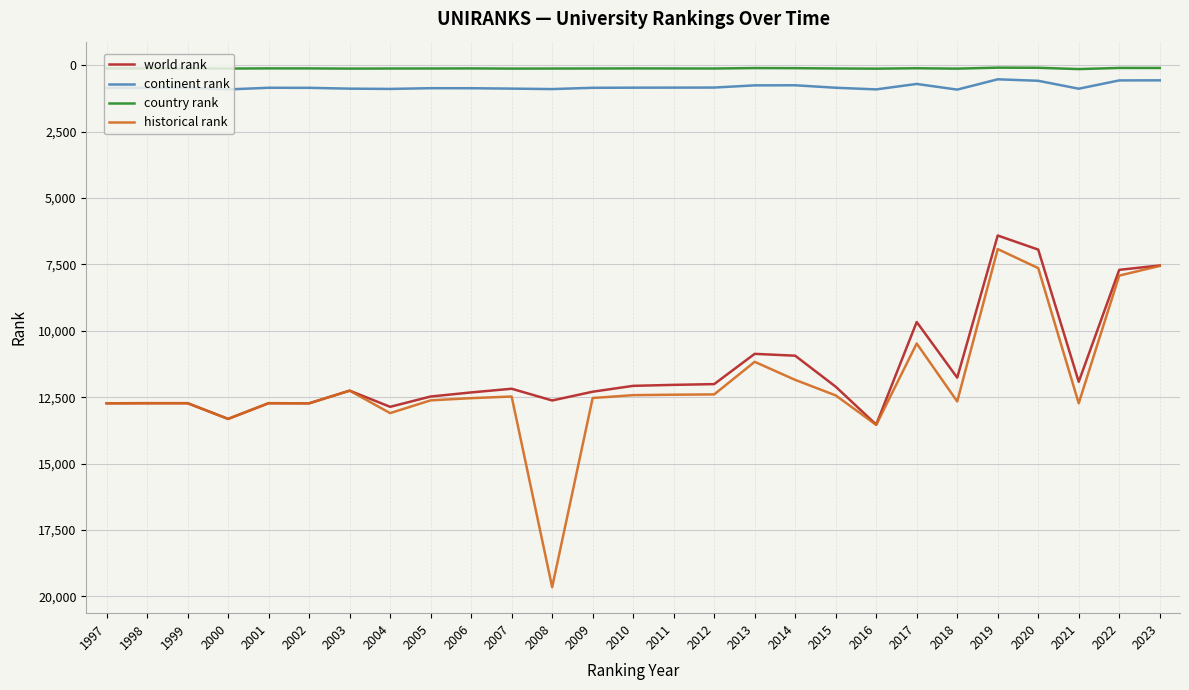

In world rank, how many points are higher than both neighbors (excluding endpoints)?

7